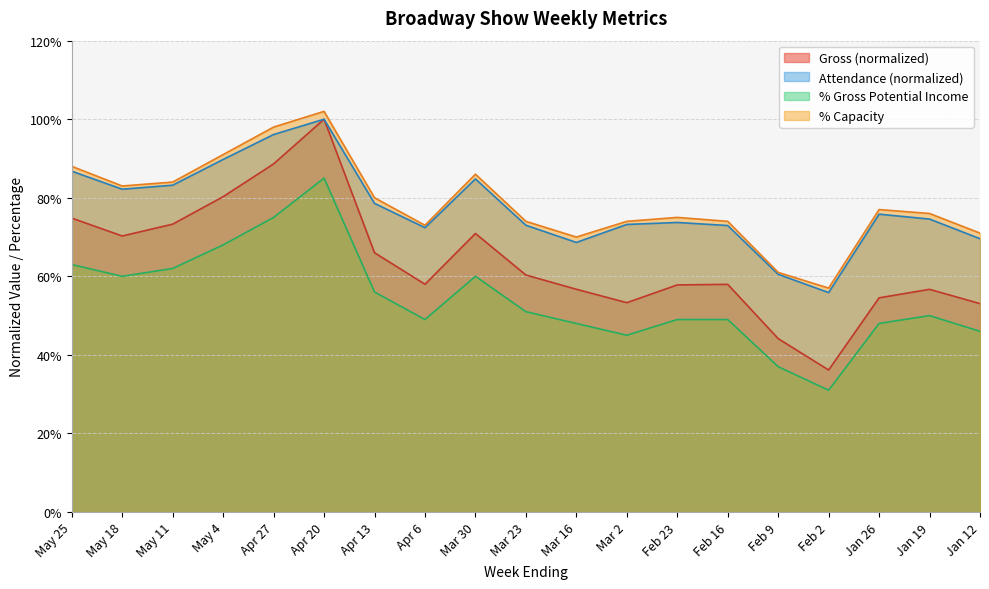

Which series changed the most between Mar 30 and Feb 9?

Gross (normalized)